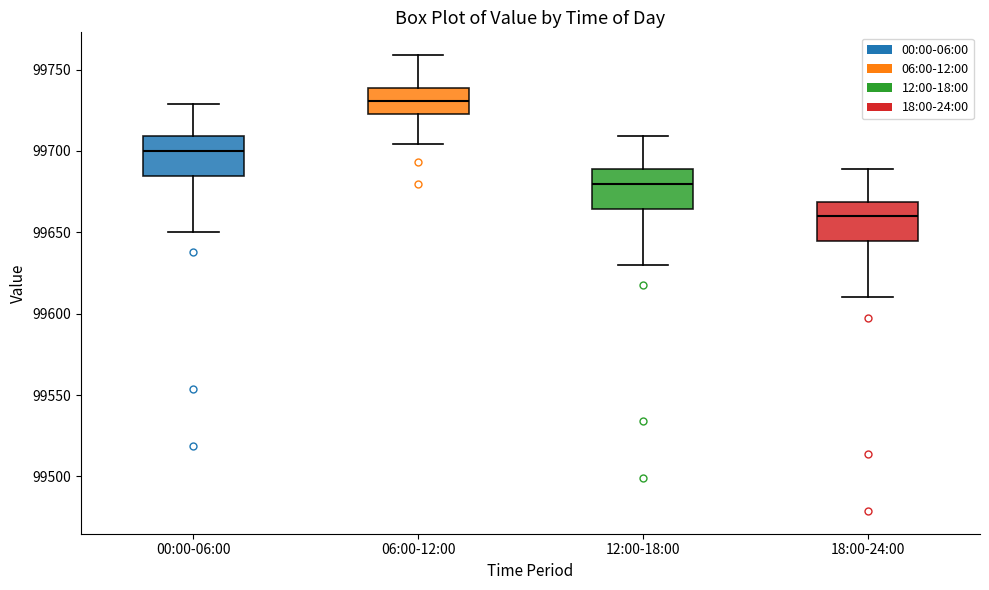

Where does the median line of the box for 06:00-12:00 sit on the y-axis? The values are not printed on the chart, so give them approximately, as read against the axis.

99730